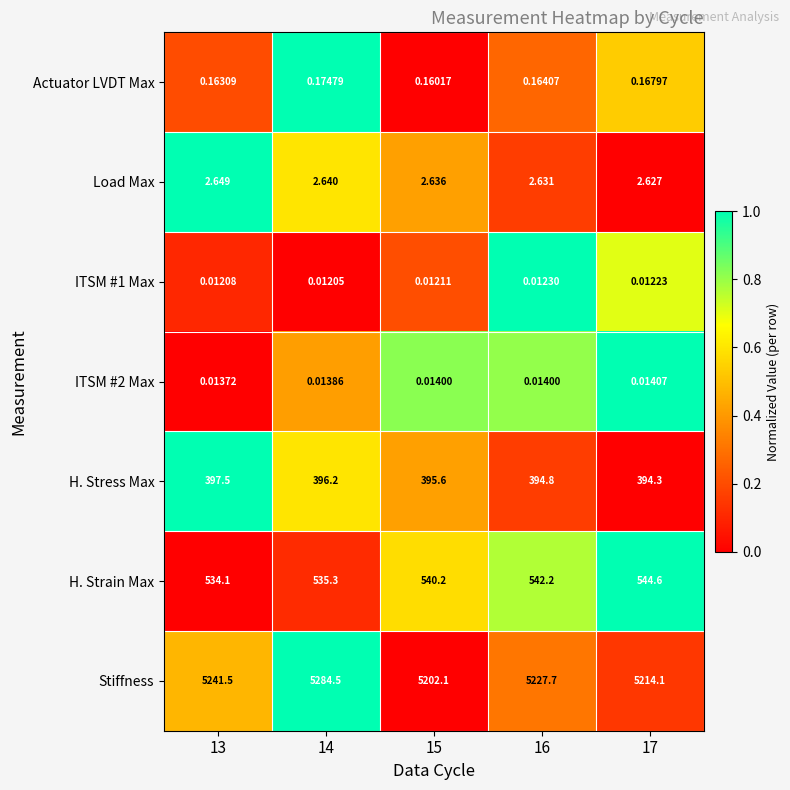

Which series has the largest total across all categories?

Stiffness